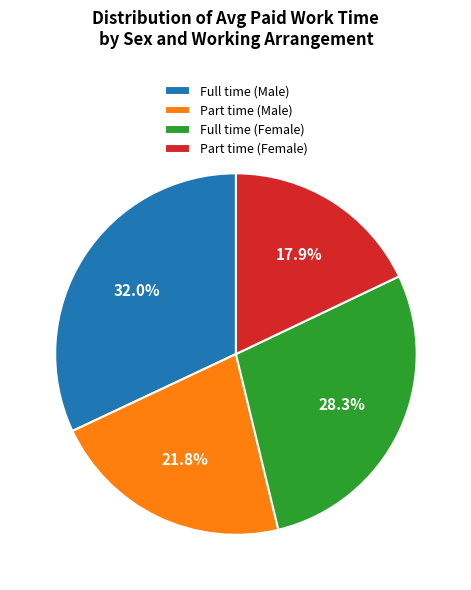

To the nearest percent, what is the average slice percentage?

25%